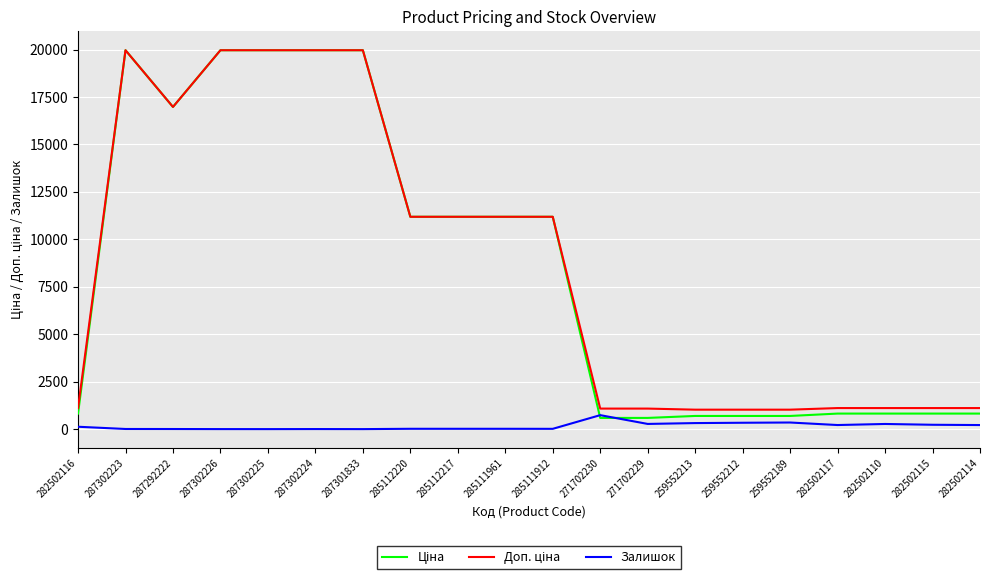

What is the maximum value for Залишок?

736.0